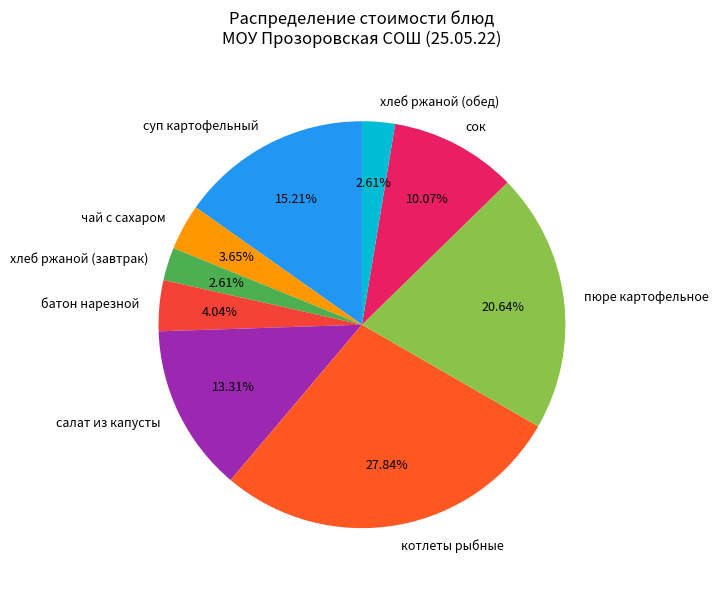

To the nearest percent, what portion does хлеб ржаной (завтрак) represent?

3%